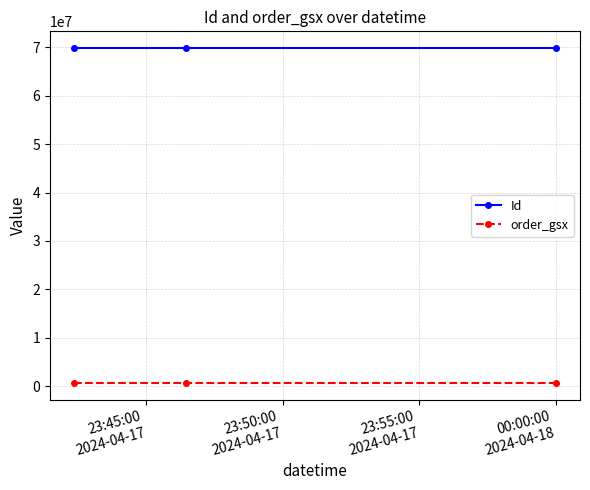

Which series has the largest total across all categories?

Id